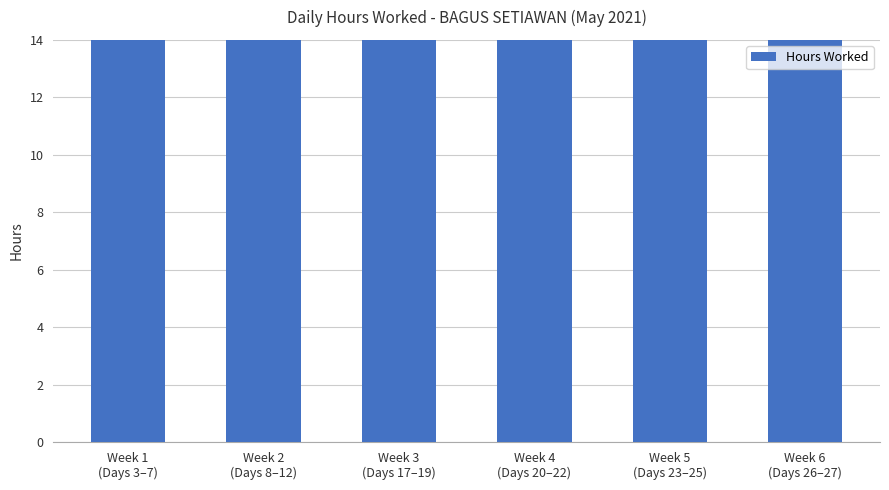

What is the difference between the values at Week 4
(Days 20–22) and Week 1
(Days 3–7)?

24.0